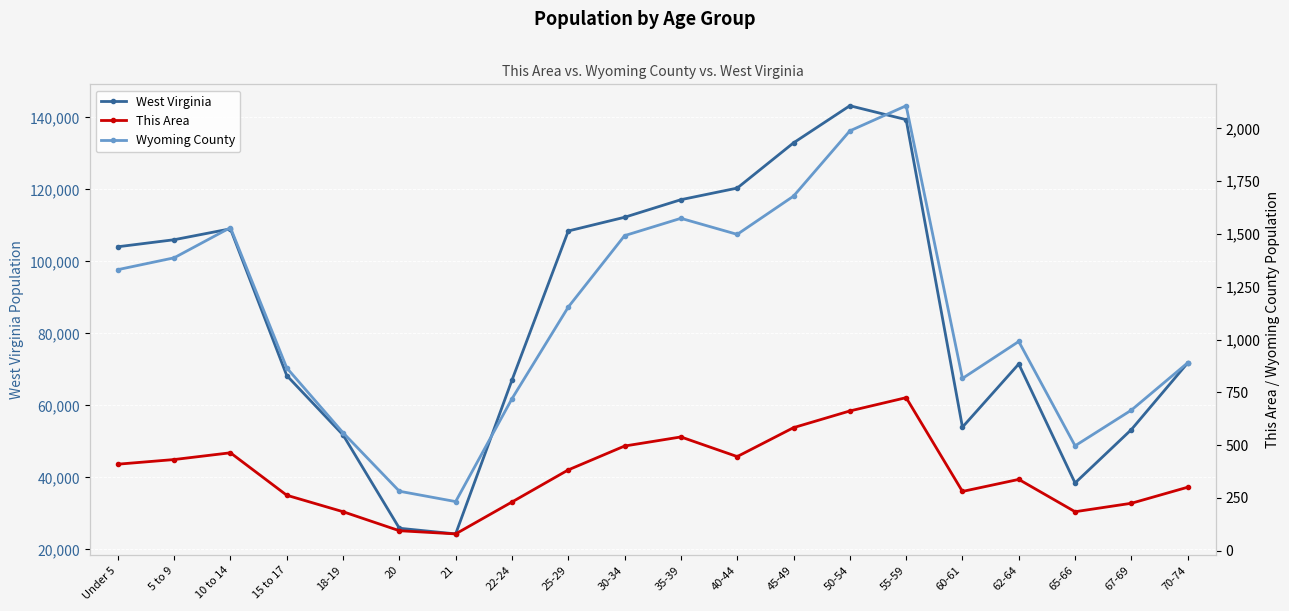

Reading left to right, extract all data points from this chart.

West Virginia: Under 5=104060	5 to 9=106016	10 to 14=109045	15 to 17=68297	18-19=51795	20=25873	21=24305	22-24=67026	25-29=108444	30-34=112254	35-39=117136	40-44=120358	45-49=132924	50-54=143232	55-59=139368	60-61=53956	62-64=71501	65-66=38447	67-69=53281	70-74=71792
This Area: Under 5=410	5 to 9=432	10 to 14=464	15 to 17=263	18-19=185	20=95	21=80	22-24=231	25-29=383	30-34=496	35-39=539	40-44=446	45-49=583	50-54=662	55-59=725	60-61=281	62-64=338	65-66=185	67-69=225	70-74=301
Wyoming County: Under 5=1331	5 to 9=1387	10 to 14=1530	15 to 17=866	18-19=559	20=282	21=233	22-24=720	25-29=1154	30-34=1492	35-39=1574	40-44=1498	45-49=1679	50-54=1988	55-59=2107	60-61=816	62-64=991	65-66=497	67-69=666	70-74=890